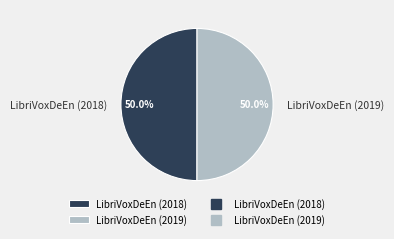

Is it true that LibriVoxDeEn (2018) is 57% of the pie?

False